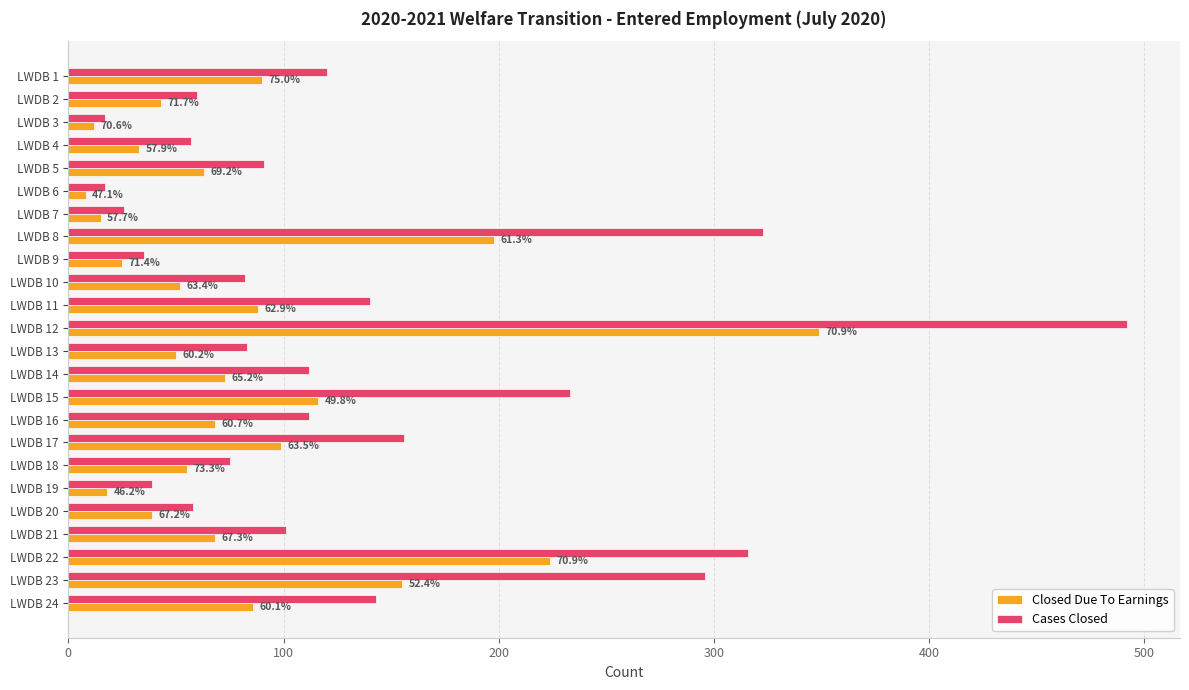

What are all the series names shown in the legend?

Closed Due To Earnings, Cases Closed